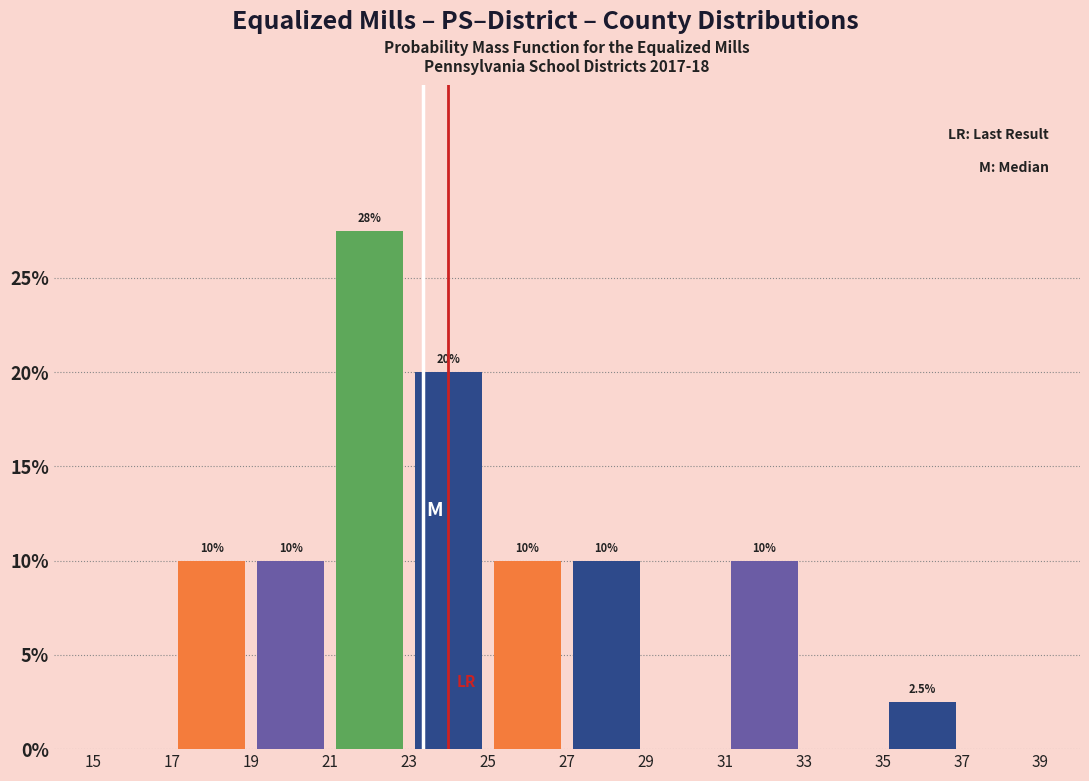

Which range on the x-axis has the tallest bar?

21 to 23